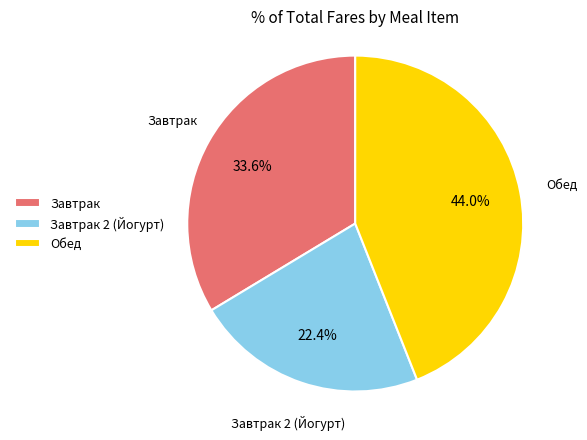

Does any single category account for the majority?

No